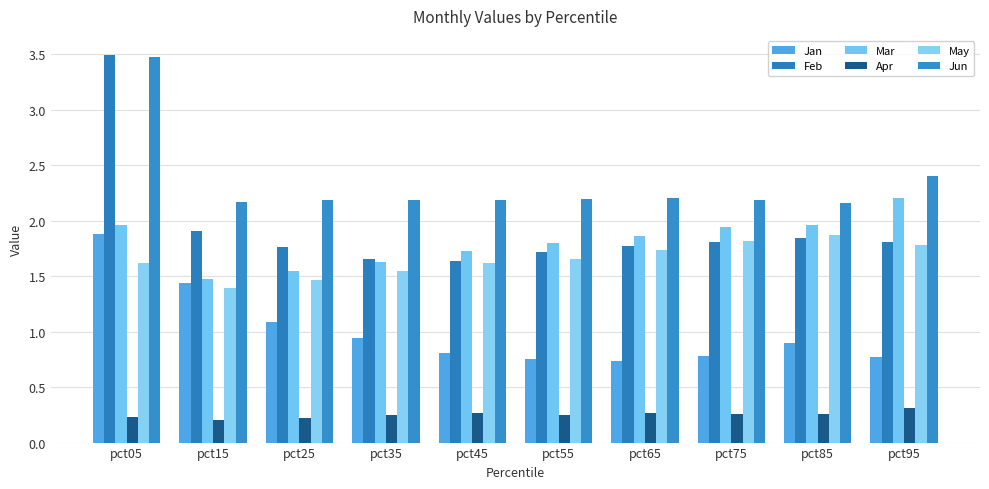

Which has a higher value, pct95 or pct45?

pct45